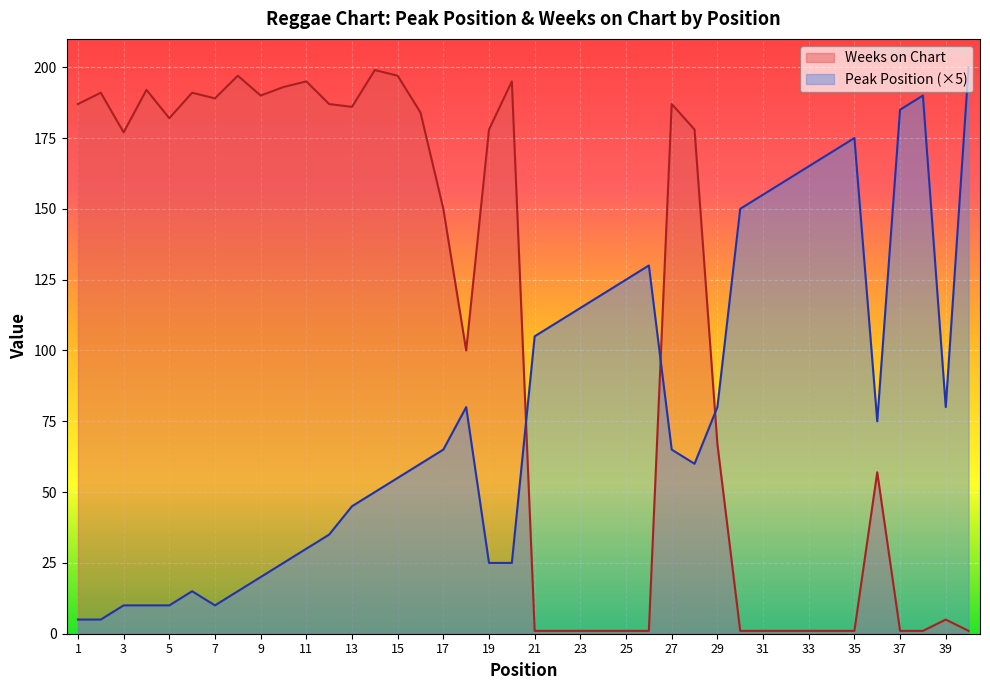

The value of Weeks on Chart at 40 is 2. True or false?

False